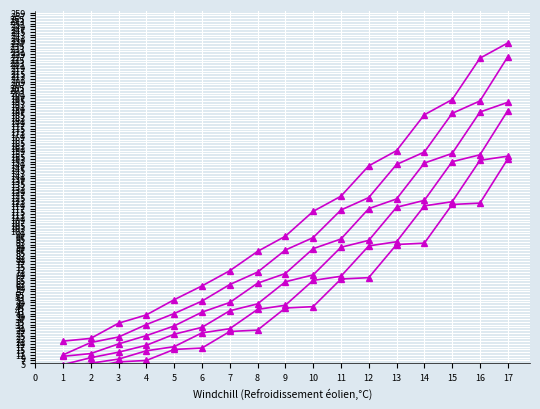

The value of y6 at 12 is 244. True or false?

False